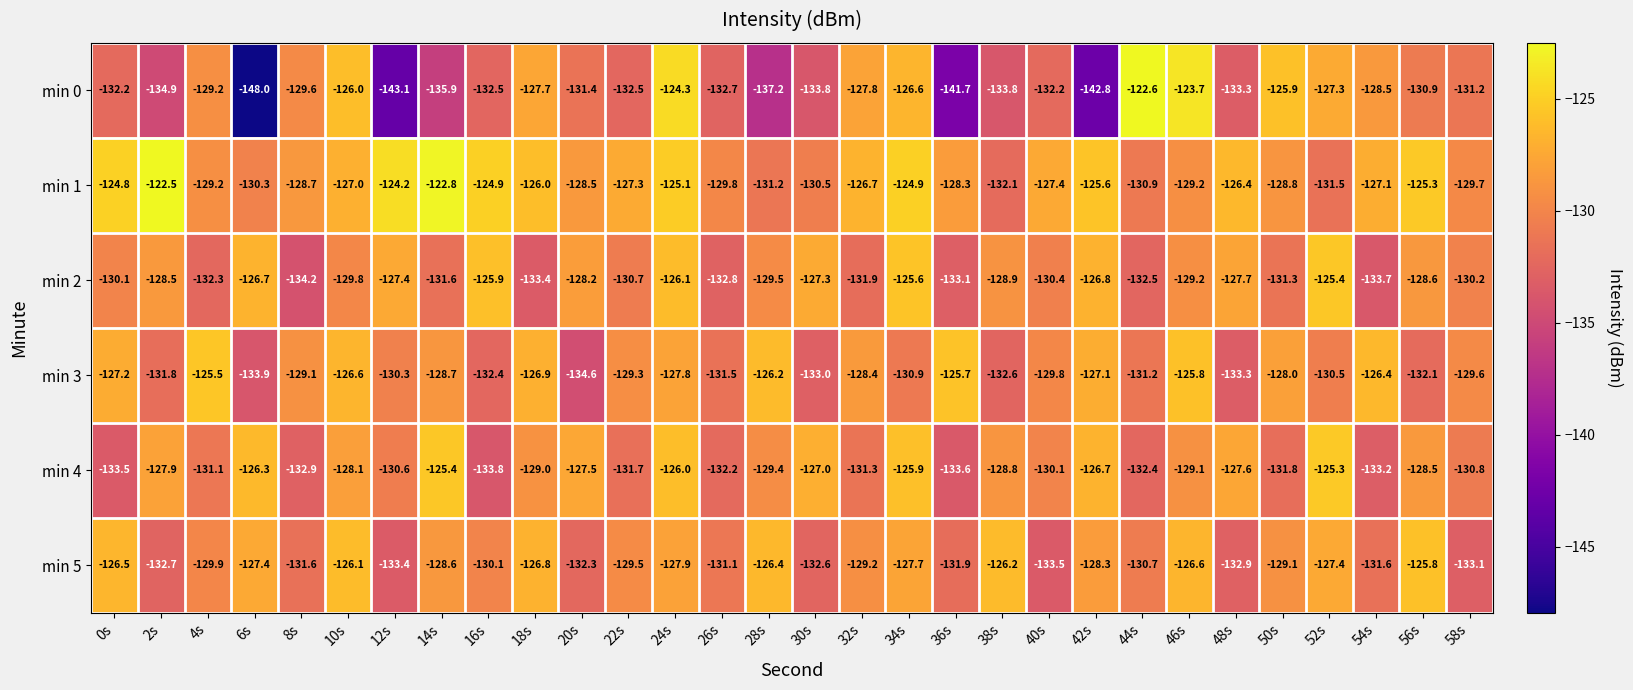

Between 6s and 58s, which series saw the biggest shift?

min 0